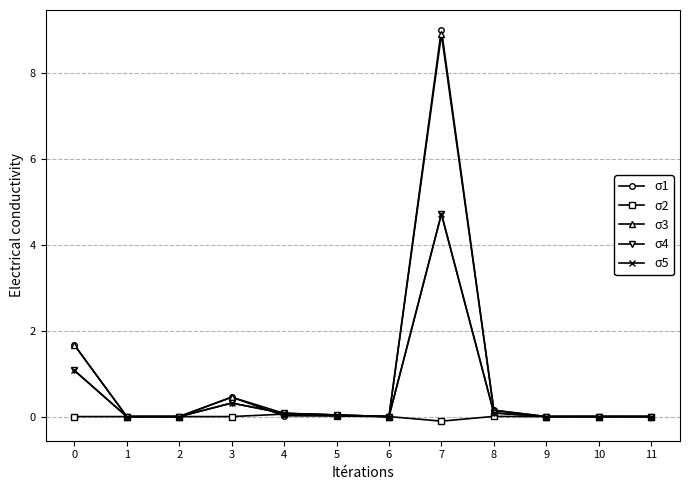

Is this an area chart (filled region under the line)?

No